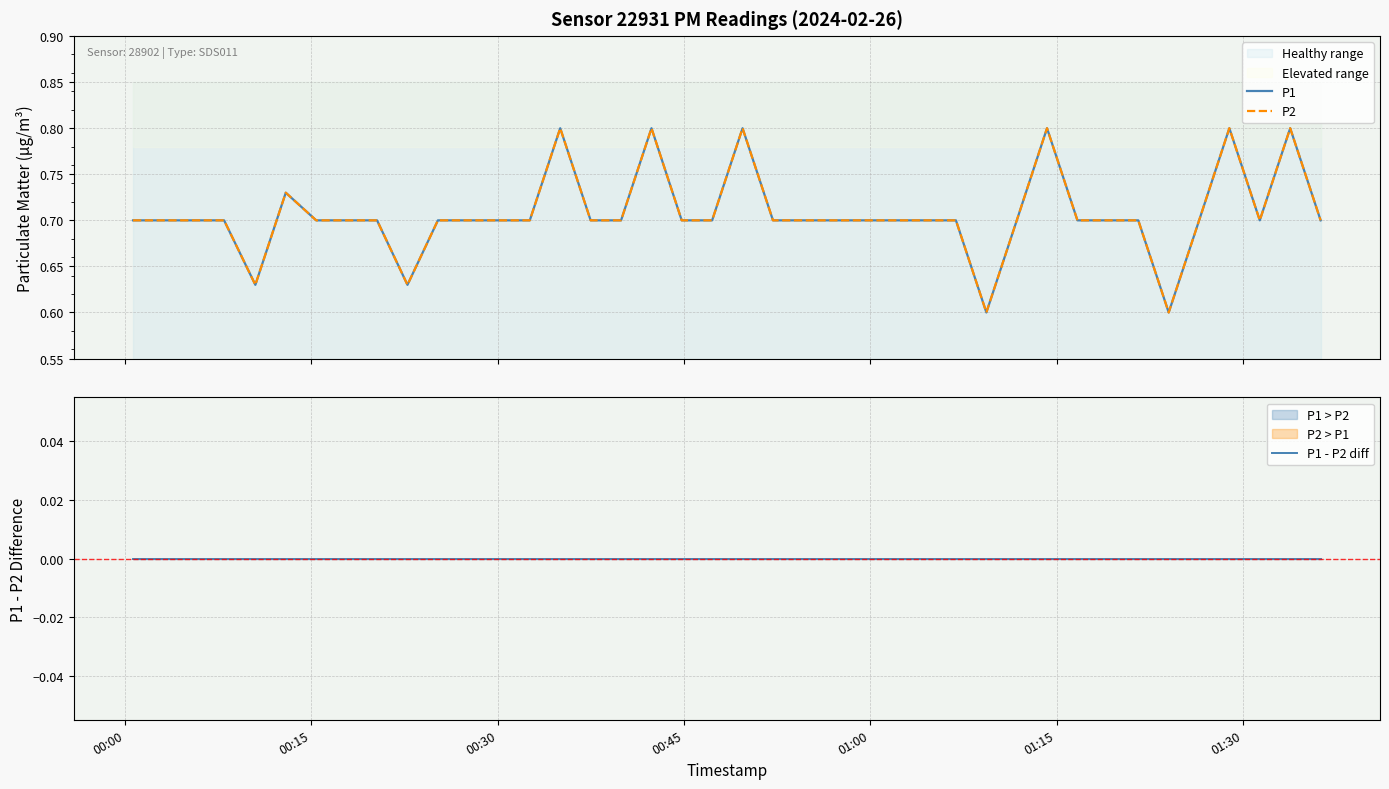

Reading left to right, what are all the values shown in this chart?

P1: 0.7	0.7	0.7	0.7	0.6	0.7	0.7	0.7	0.7	0.6	0.7	0.7	0.7	0.7	0.8	0.7	0.7	0.8	0.7	0.7	0.8	0.7	0.7	0.7	0.7	0.7	0.7	0.7	0.6	0.7	0.8	0.7	0.7	0.7	0.6	0.7	0.8	0.7	0.8	0.7
P2: 0.7	0.7	0.7	0.7	0.6	0.7	0.7	0.7	0.7	0.6	0.7	0.7	0.7	0.7	0.8	0.7	0.7	0.8	0.7	0.7	0.8	0.7	0.7	0.7	0.7	0.7	0.7	0.7	0.6	0.7	0.8	0.7	0.7	0.7	0.6	0.7	0.8	0.7	0.8	0.7
P1 - P2 diff: 0.0	0.0	0.0	0.0	0.0	0.0	0.0	0.0	0.0	0.0	0.0	0.0	0.0	0.0	0.0	0.0	0.0	0.0	0.0	0.0	0.0	0.0	0.0	0.0	0.0	0.0	0.0	0.0	0.0	0.0	0.0	0.0	0.0	0.0	0.0	0.0	0.0	0.0	0.0	0.0